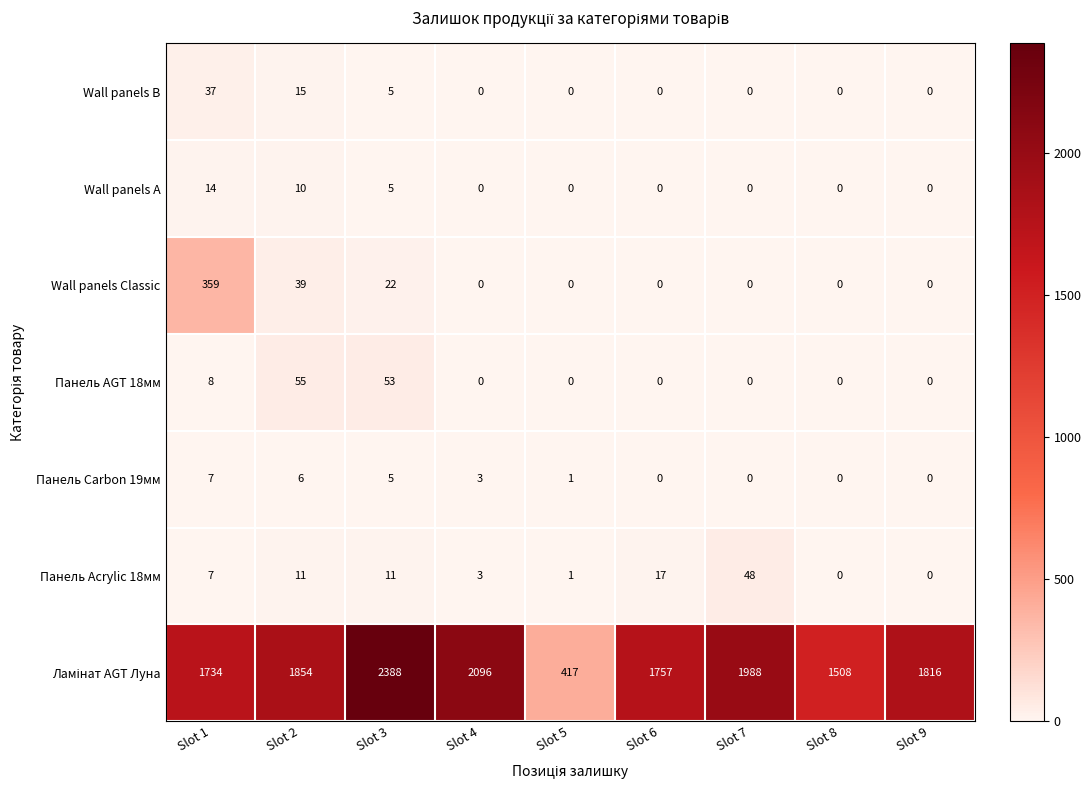

What is the difference between the highest and lowest values at Slot 1?

1727